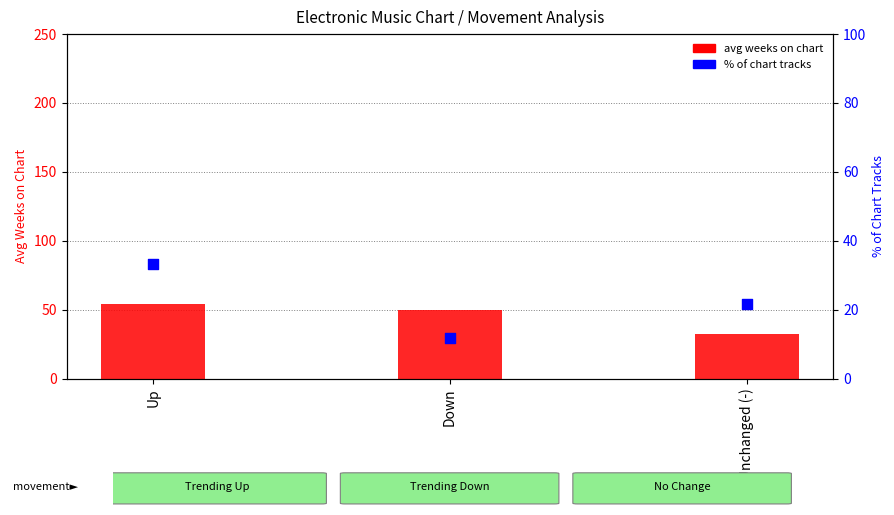

Which series contains the lowest Y value?

% of chart tracks